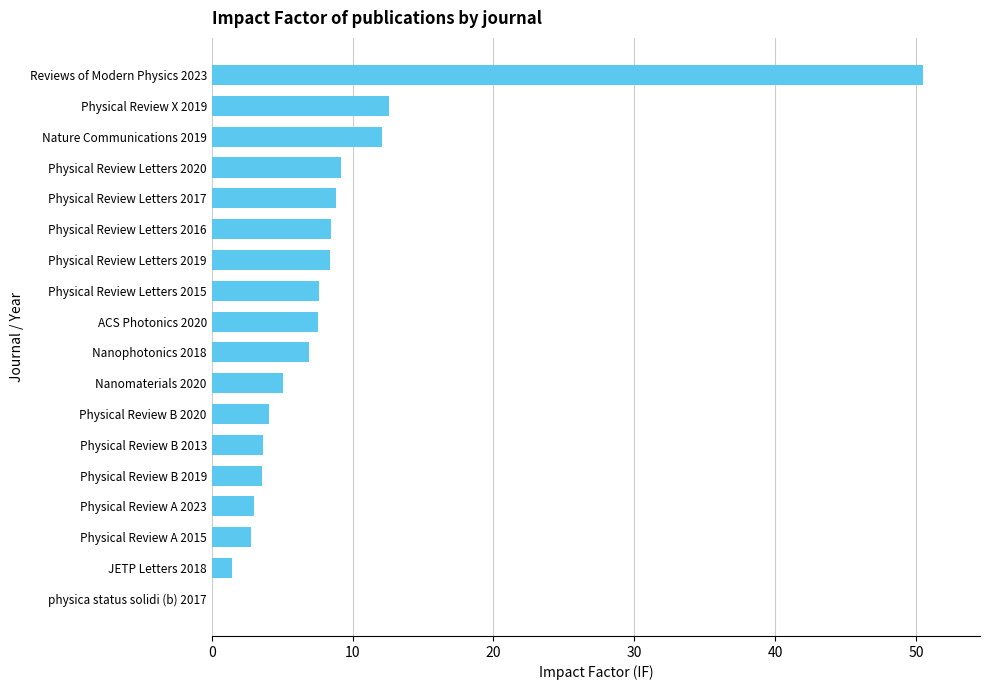

Between JETP Letters 2018 and Physical Review B 2020, which is larger?

Physical Review B 2020